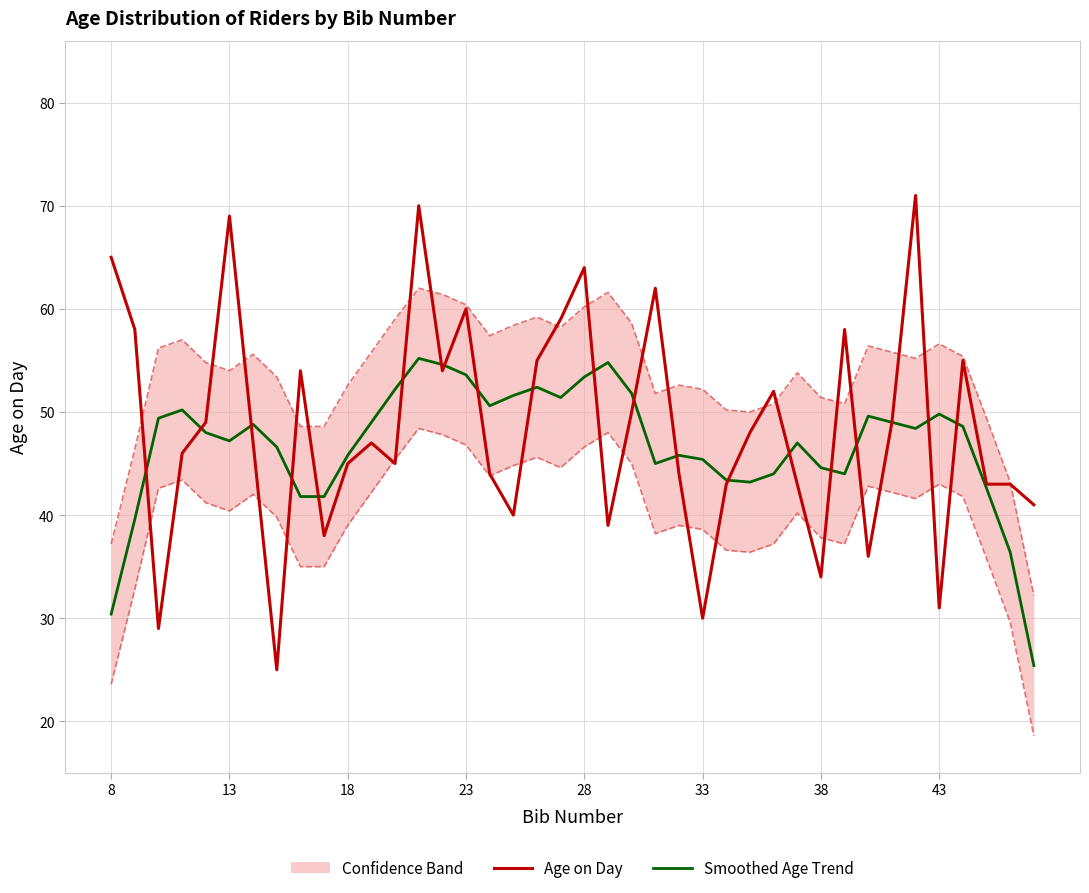

At which label does Age on Day first exceed 47?

8